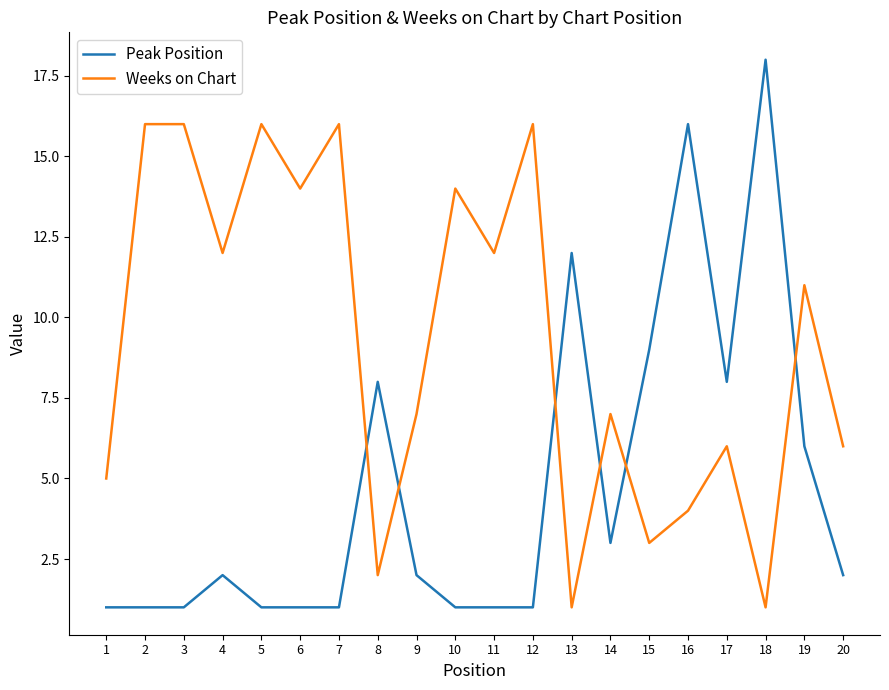

In Weeks on Chart, how many points are lower than both neighbors (excluding endpoints)?

7